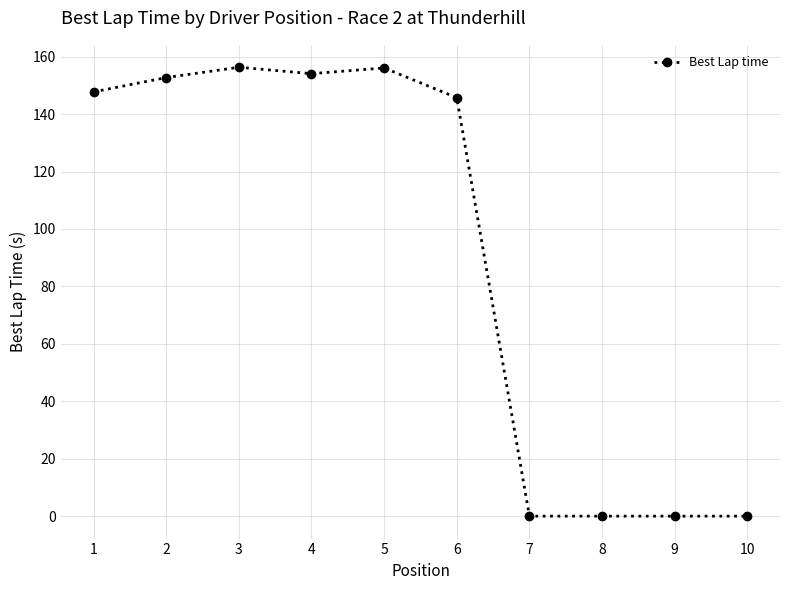

Where is the first local maximum?

3